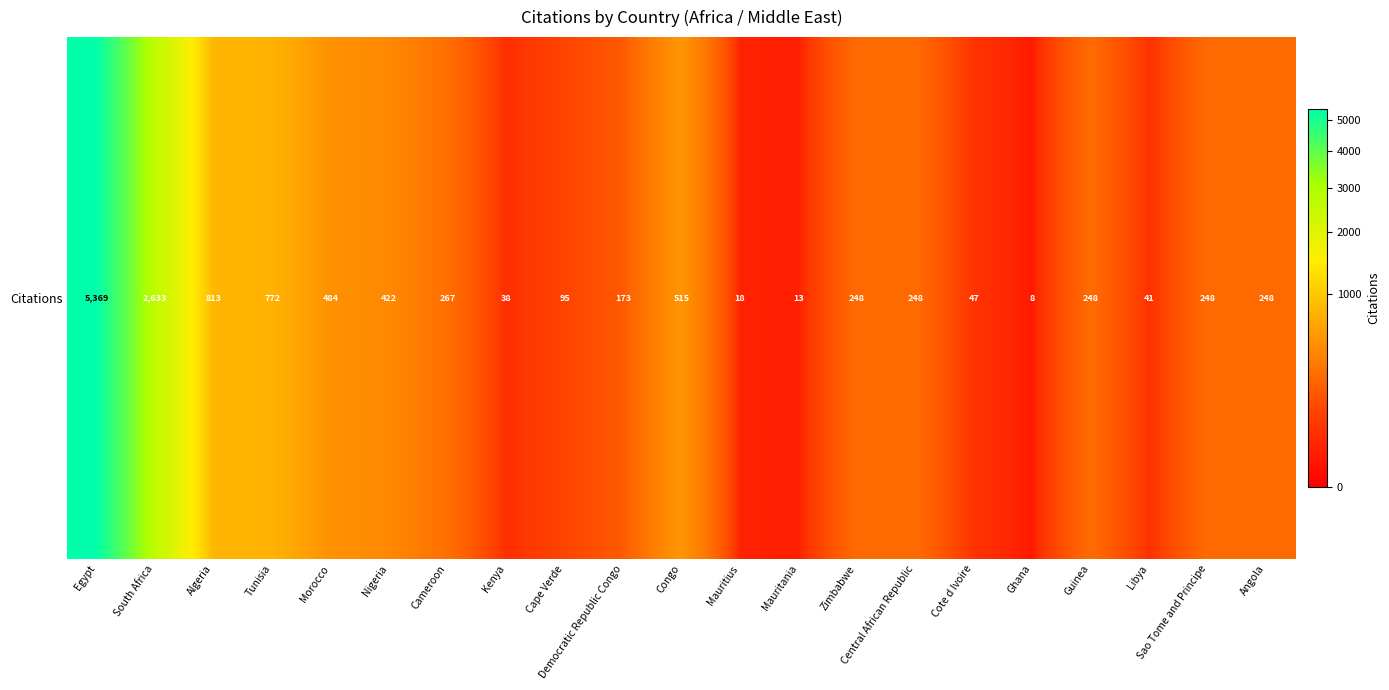

How many values are below 248?

8